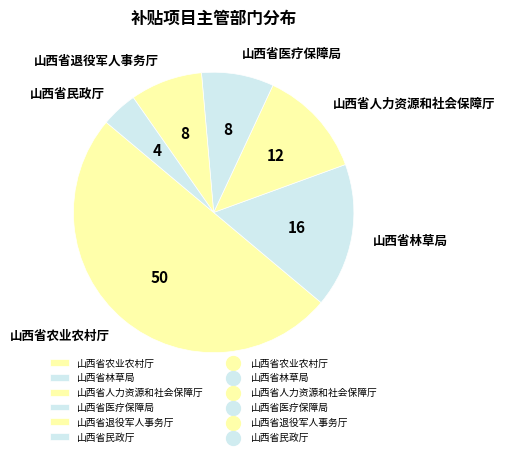

Which category has the biggest portion of the pie?

山西省农业农村厅